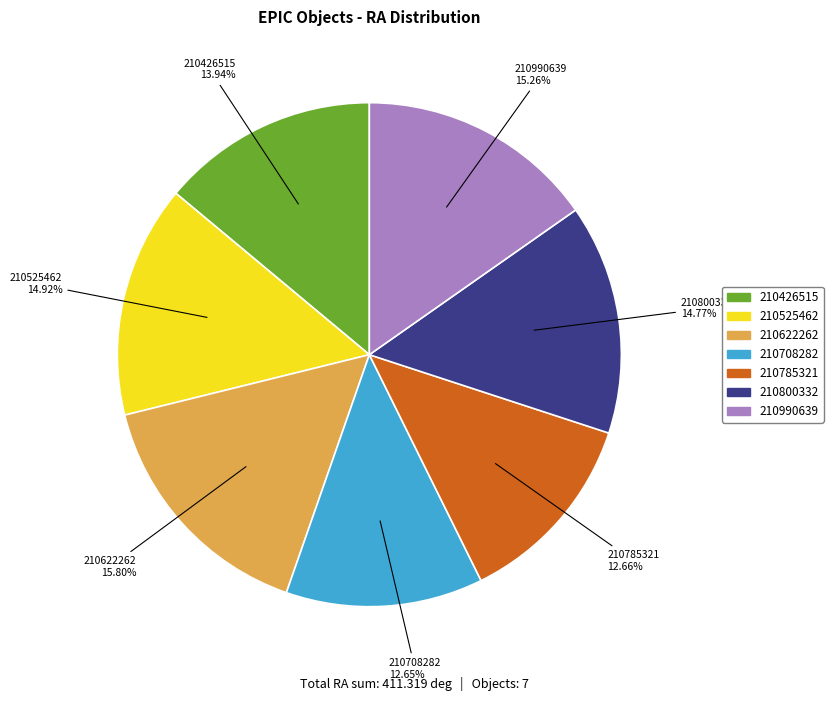

The 210800332 slice represents 6% of the pie. True or false?

False